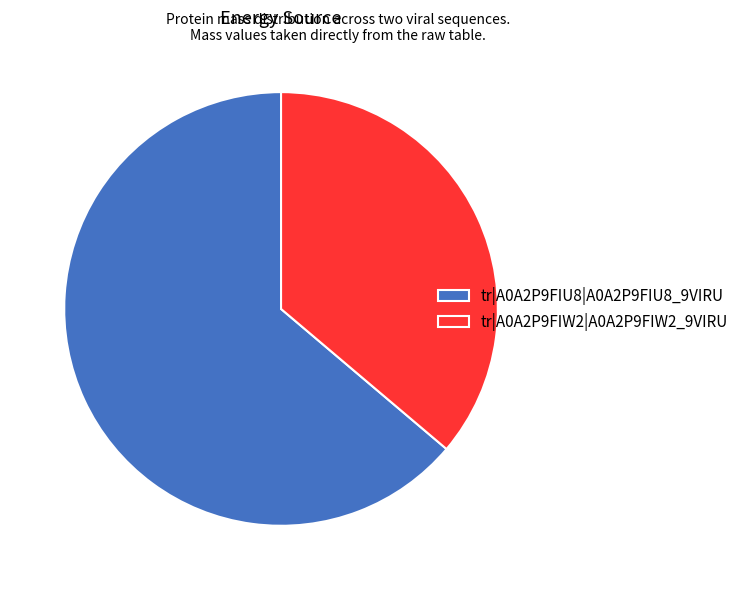

What is the largest slice in the pie chart?

tr|A0A2P9FIU8|A0A2P9FIU8_9VIRU